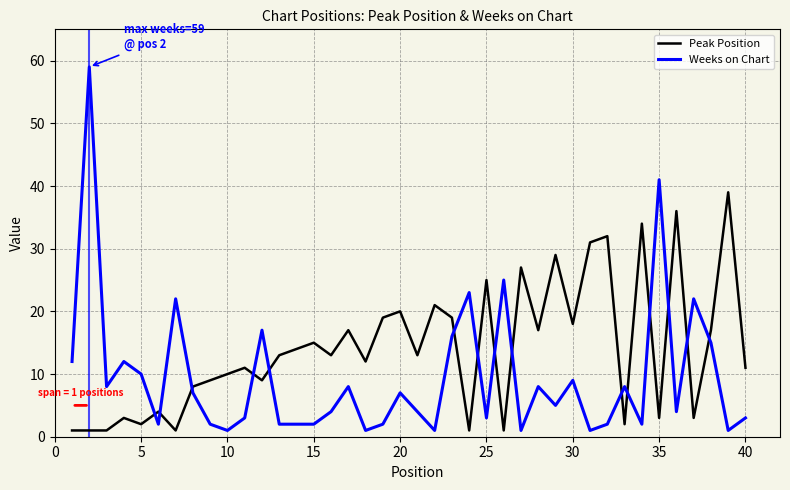

How many intersections are there between Peak Position and Weeks on Chart?

15